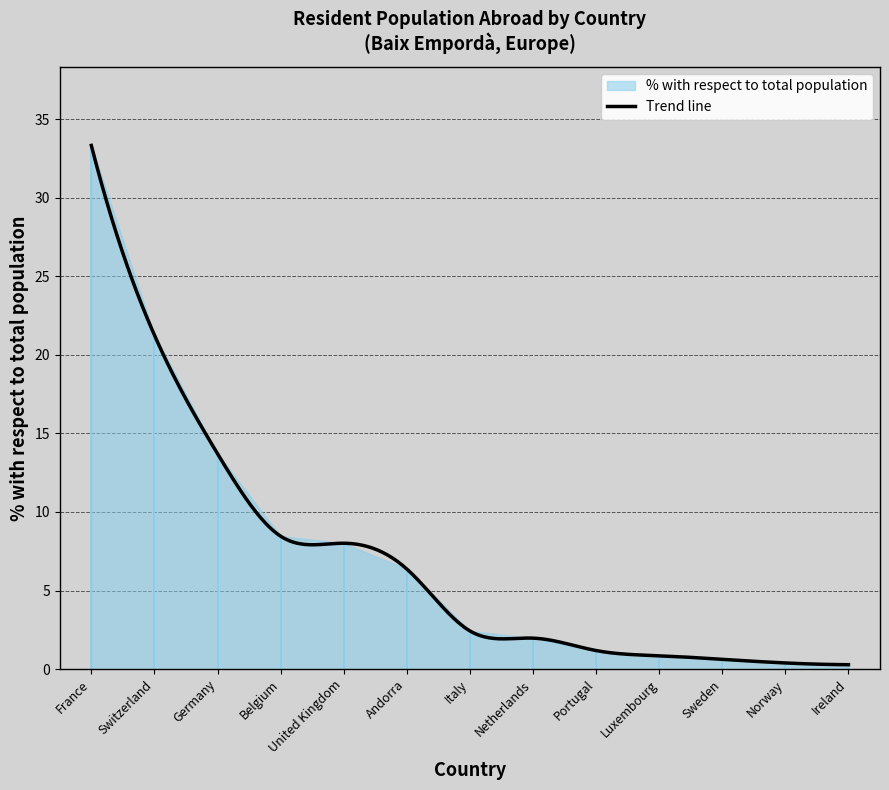

At which category does the chart reach its peak across all series?

France